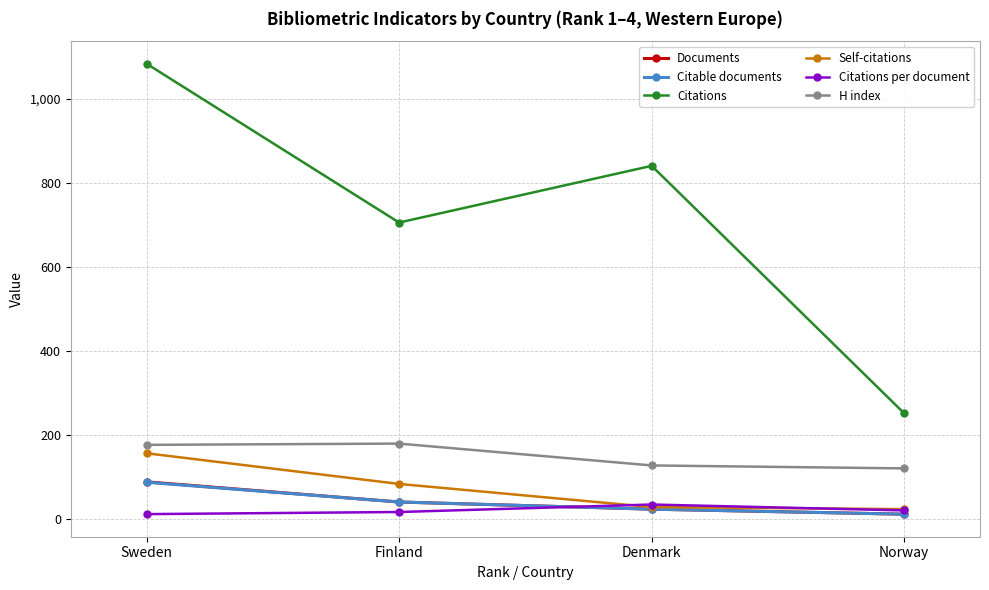

Which series has the widest spread of values?

Citations